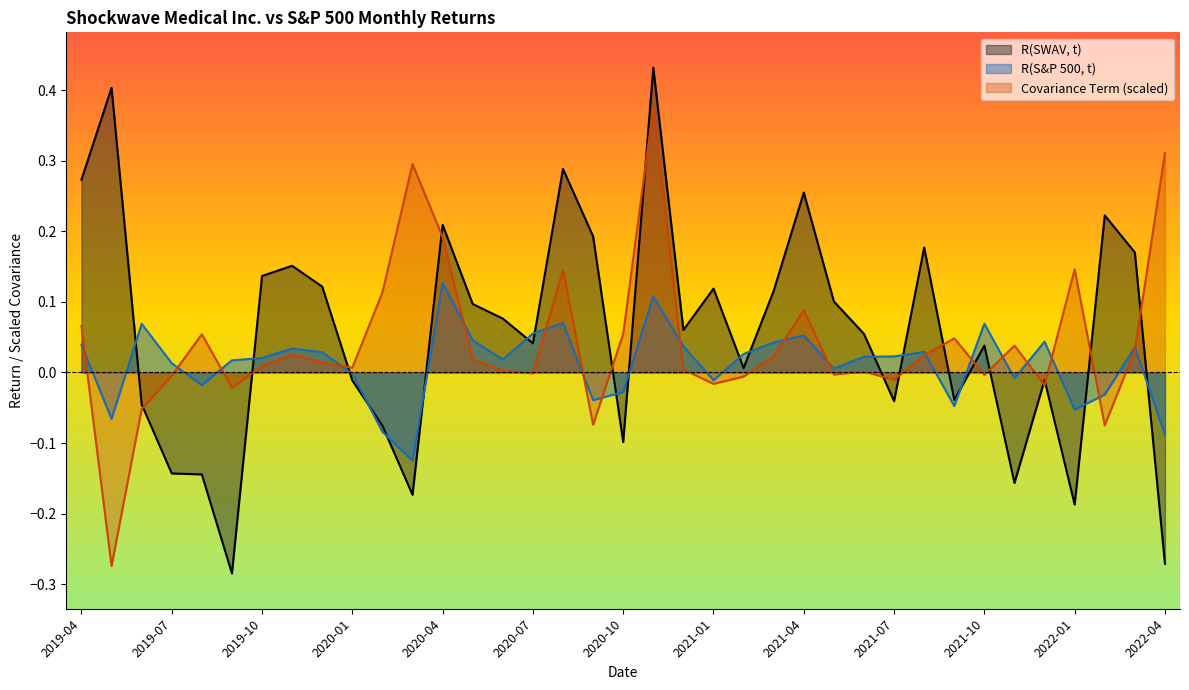

Which series changed the most between 2020-08 and 2020-10?

R(SWAV, t)